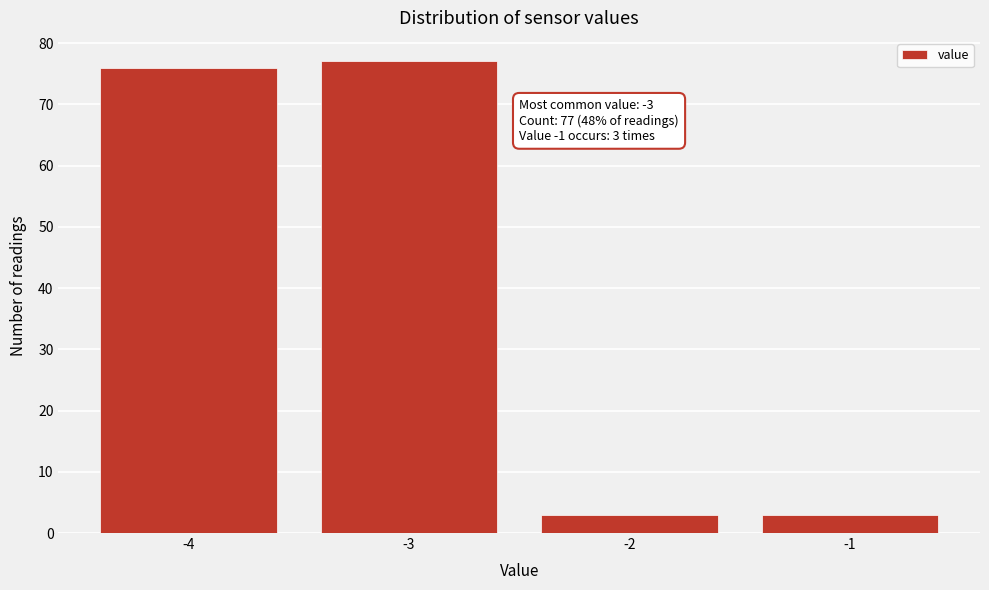

Reading right to left, what are all the values shown in this chart?

3	3	77	76